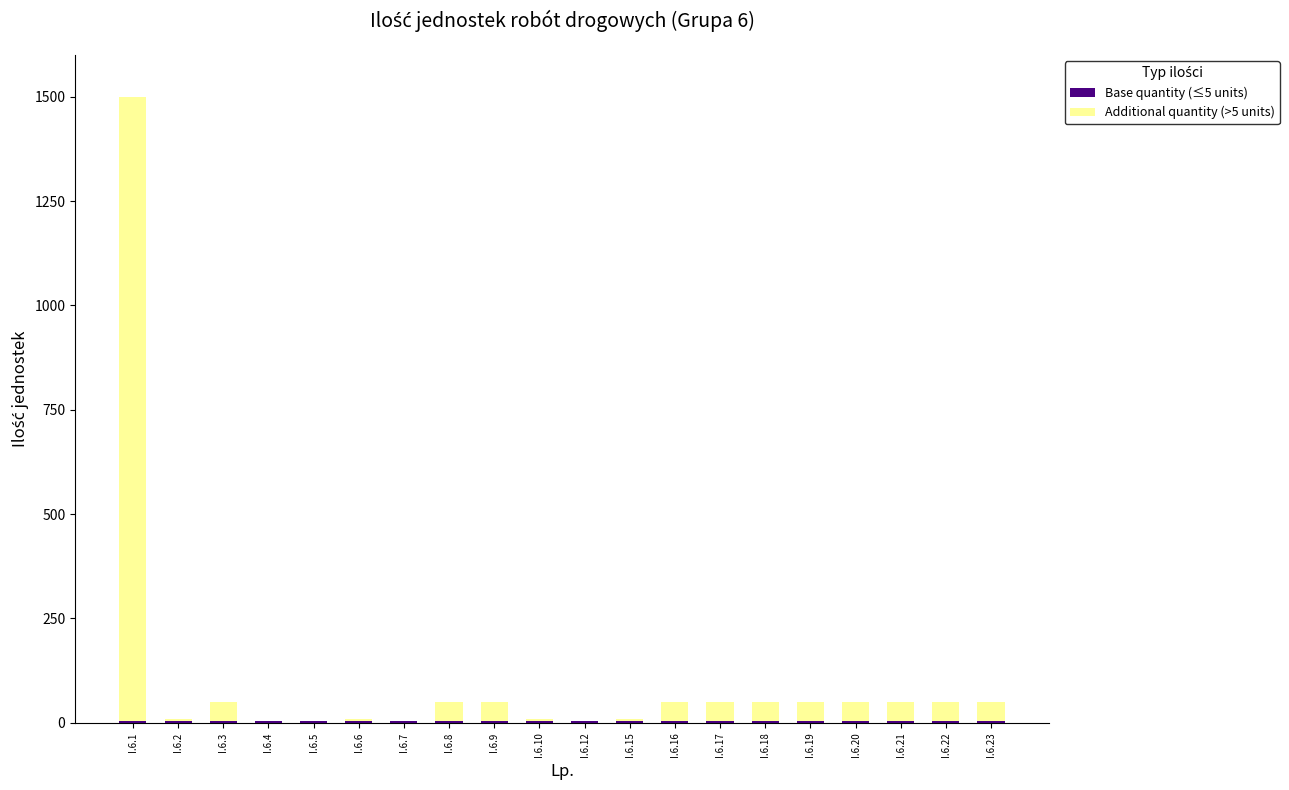

At which category is the sum across all series the highest?

I.6.1